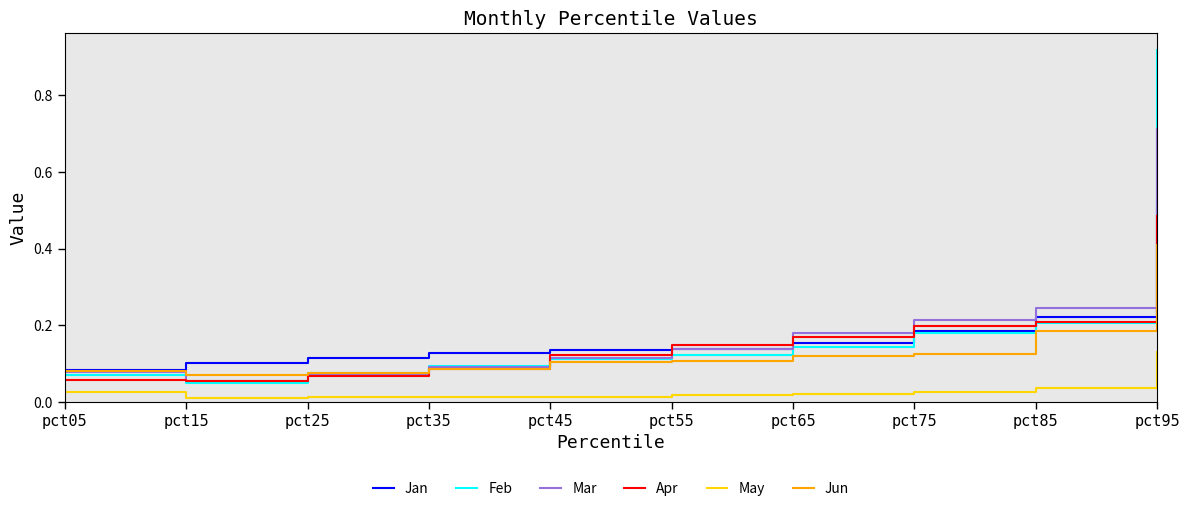

Which series has the widest spread of values?

Feb